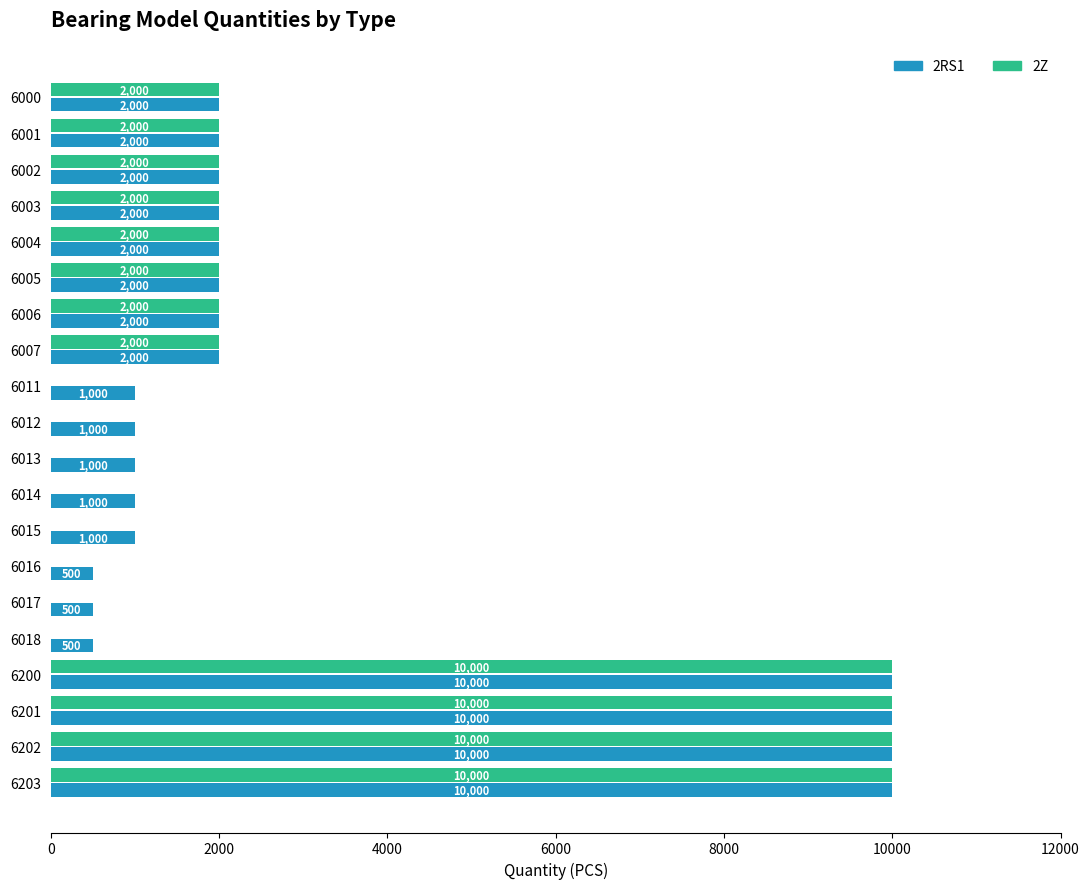

What is the maximum value for 2RS1?

10000